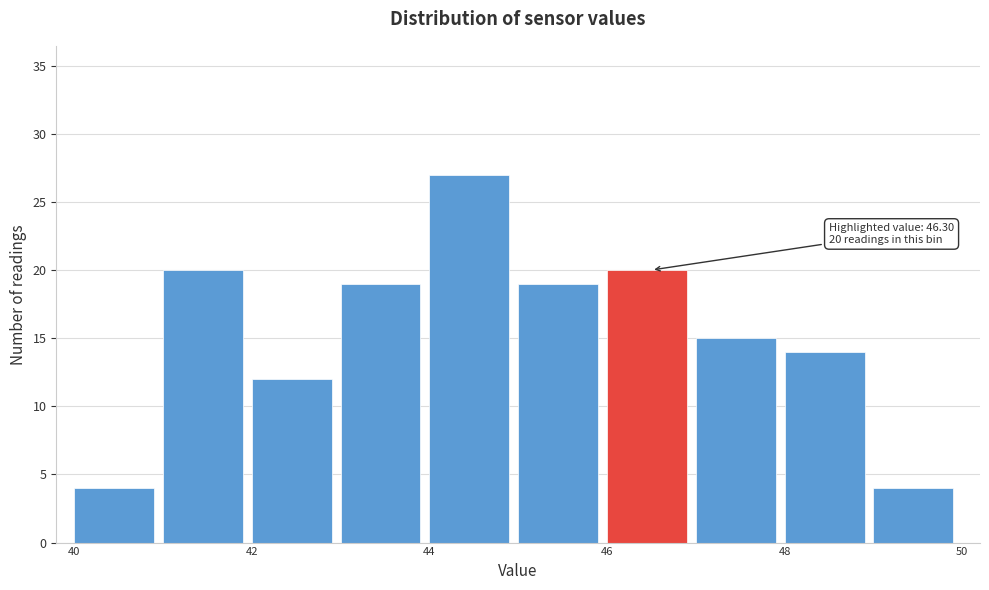

Which range on the x-axis has the tallest bar?

44 to 45